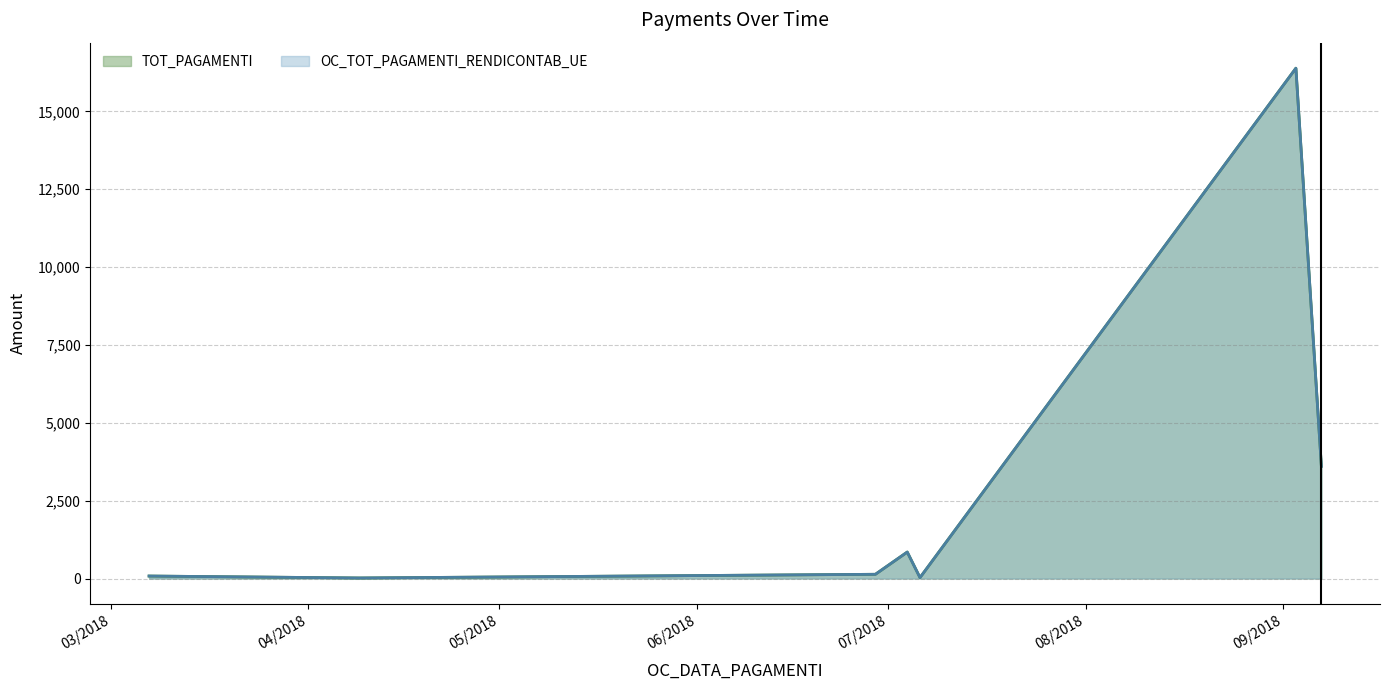

What is the label of the 1st point from the left?

07/03/2018